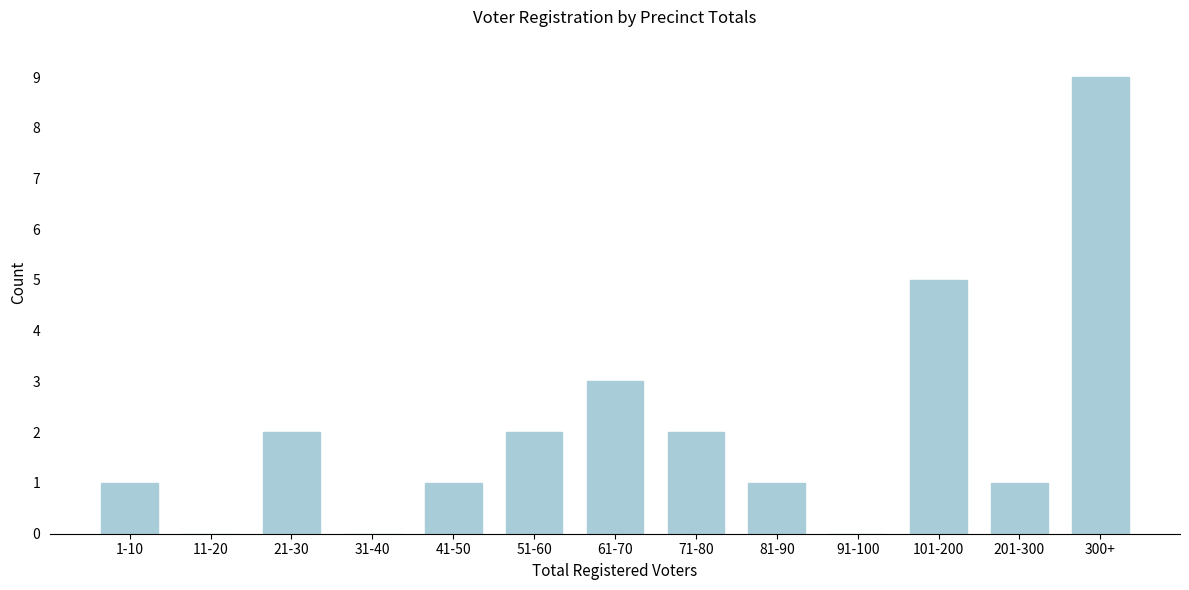

Reading right to left, what are all the values shown in this chart?

300+=9	201-300=1	101-200=5	91-100=0	81-90=1	71-80=2	61-70=3	51-60=2	41-50=1	31-40=0	21-30=2	11-20=0	1-10=1